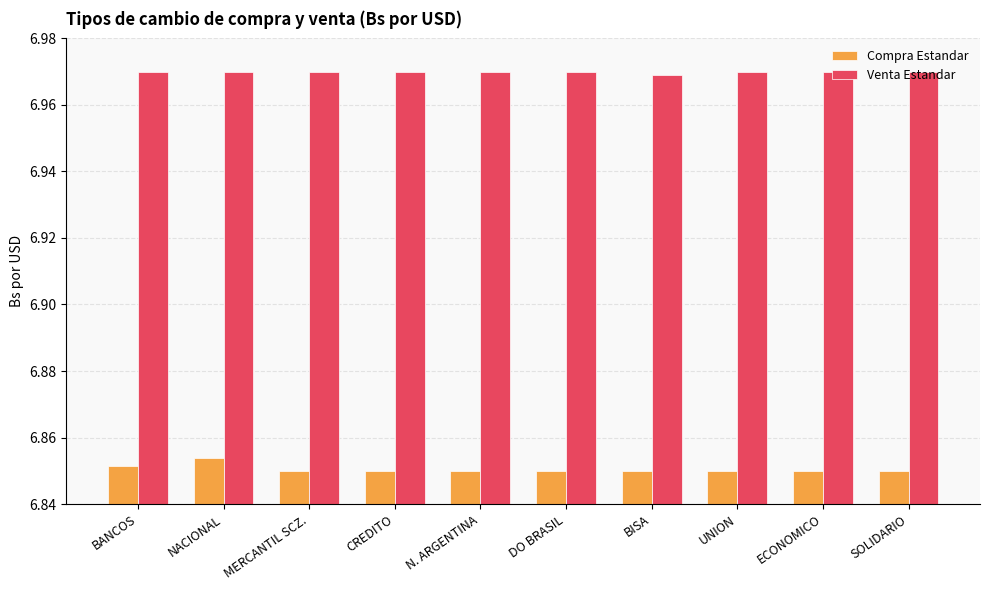

List the series in order of their overall mean, highest first.

Venta Estandar, Compra Estandar